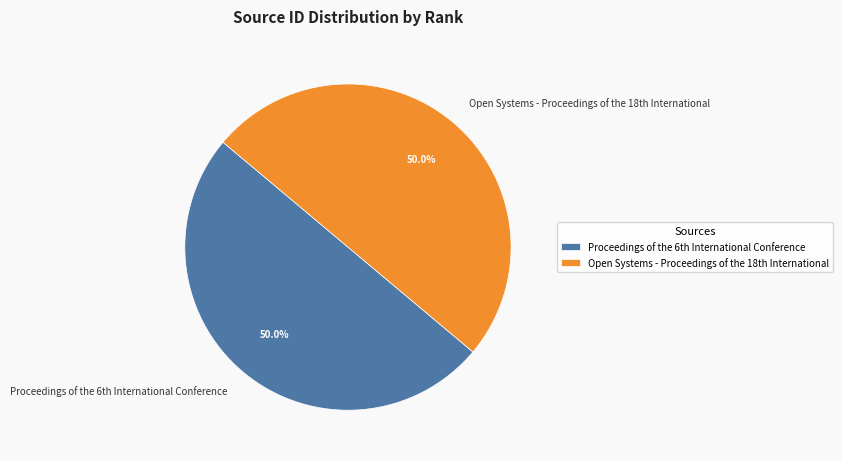

Rank the categories by value from lowest to highest.

Open Systems - Proceedings of the 18th International, Proceedings of the 6th International Conference